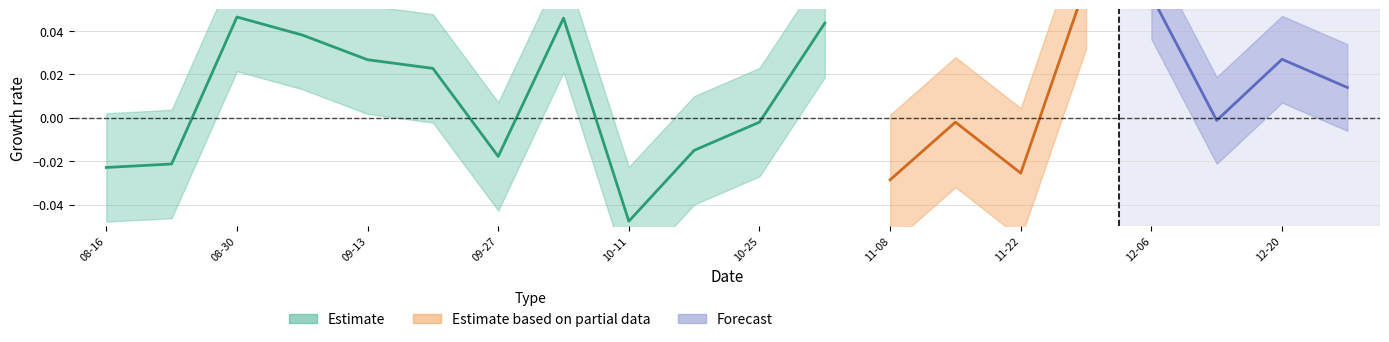

Does the chart display data point markers on the line(s)?

No